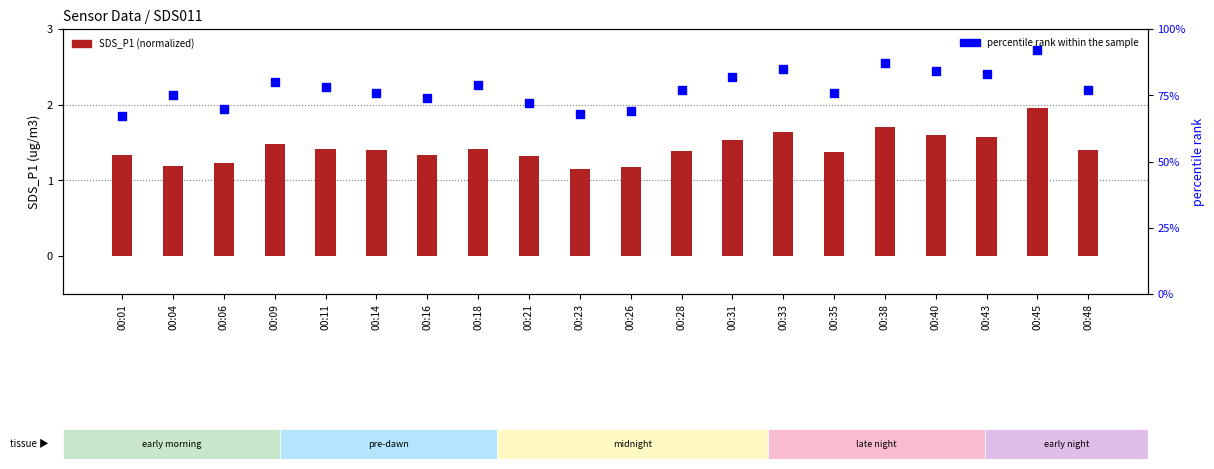

Which series reaches the maximum Y coordinate?

percentile rank within the sample